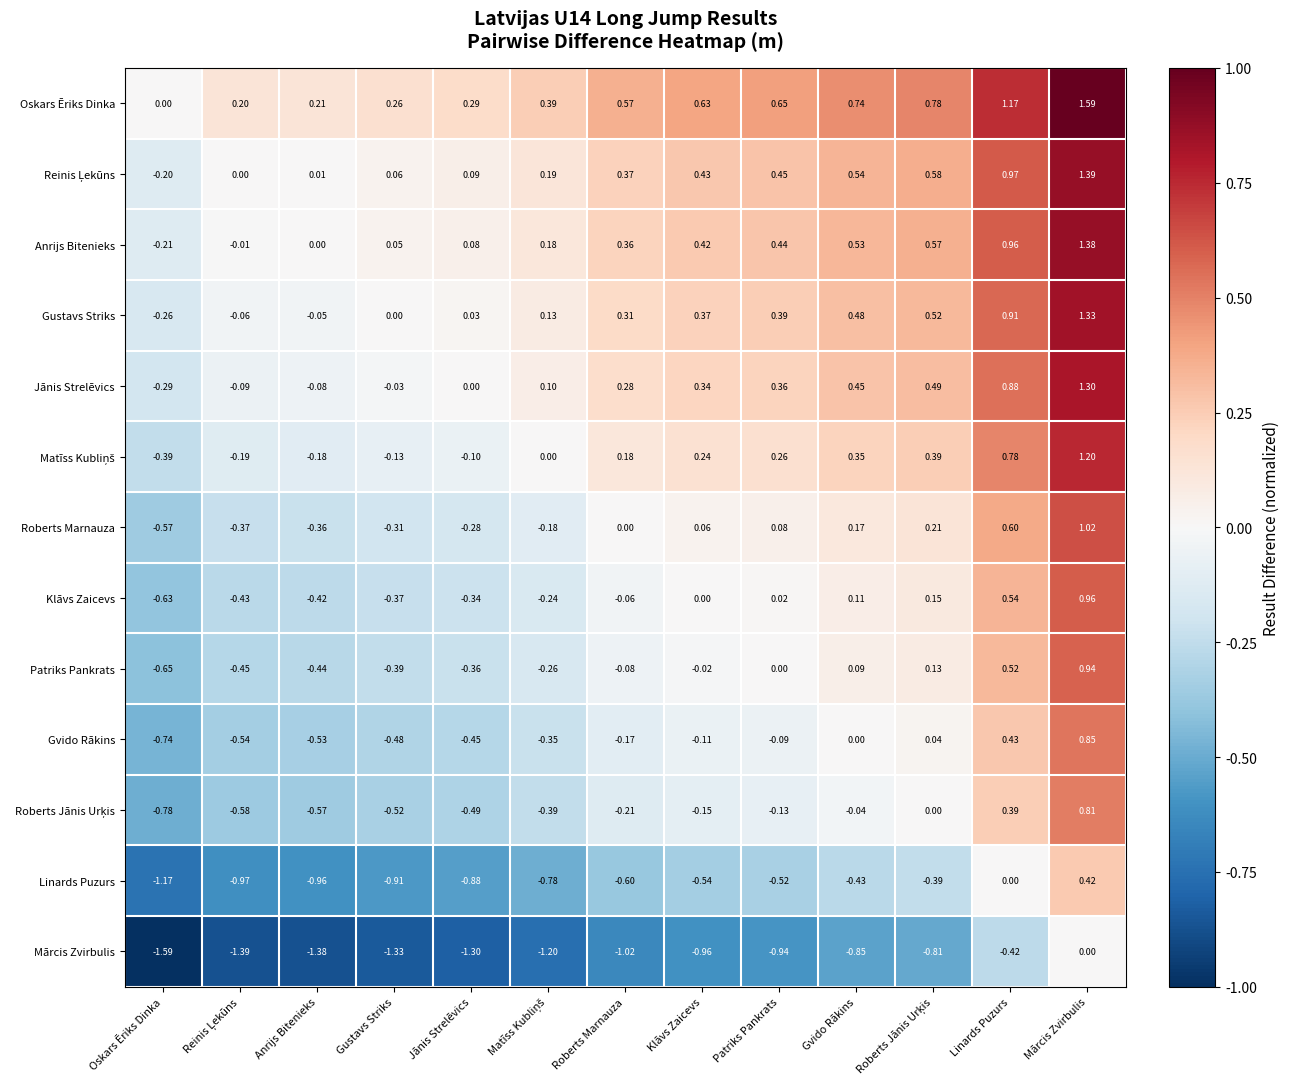

At which category is the sum across all series the highest?

Mārcis Zvirbulis